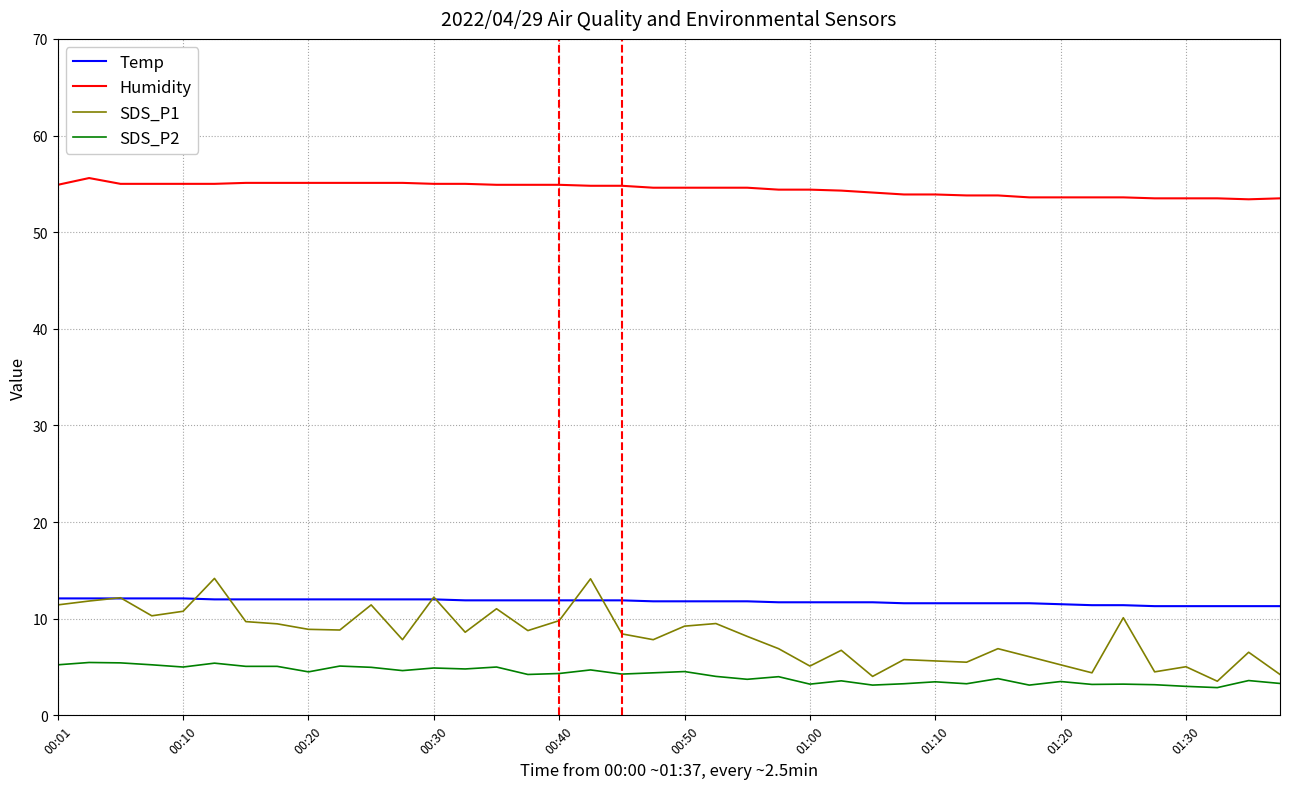

Which series has the largest total across all categories?

Humidity